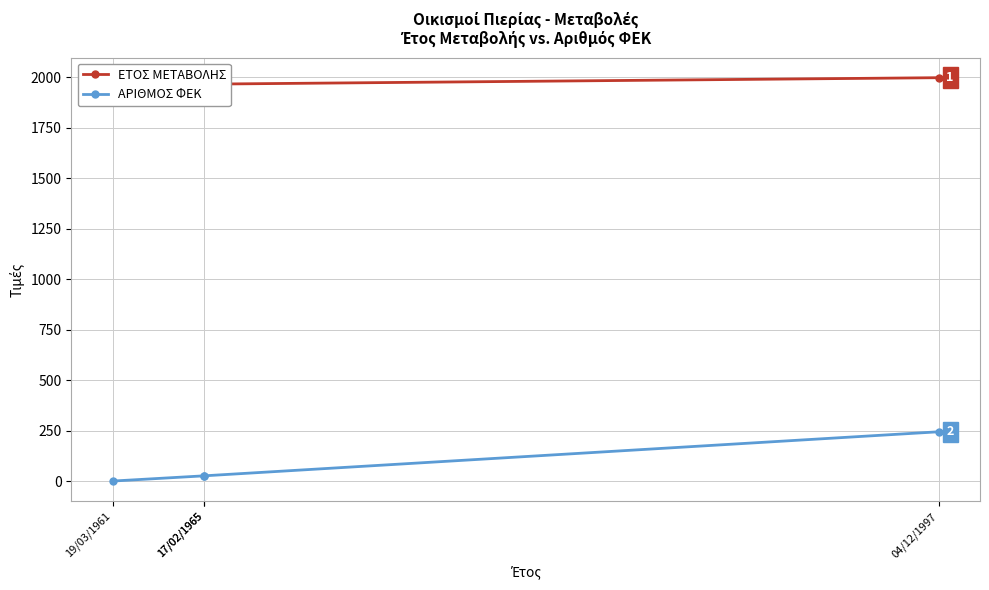

Reading right to left, what are all the values shown in this chart?

ΕΤΟΣ ΜΕΤΑΒΟΛΗΣ: 04/12/1997=1997	17/02/1965=1965	17/02/1965=1965	19/03/1961=1961
ΑΡΙΘΜΟΣ ΦΕΚ: 04/12/1997=244	17/02/1965=26	17/02/1965=26	19/03/1961=0